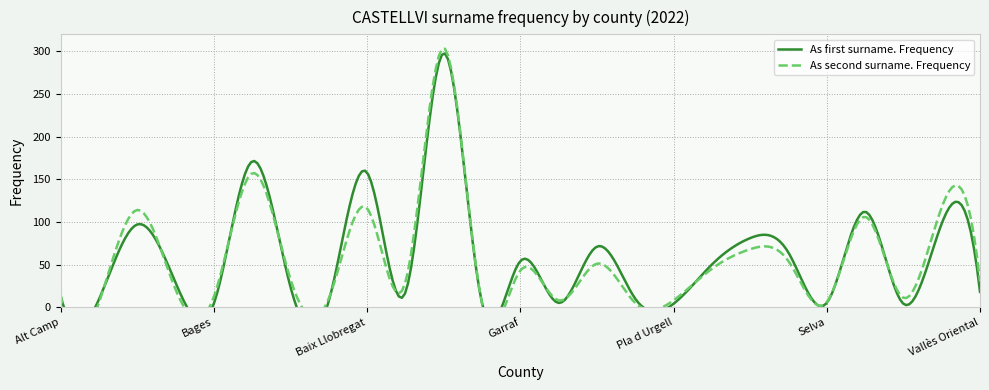

Where does the As first surname. Frequency series first go above 24?

Alt Penedès